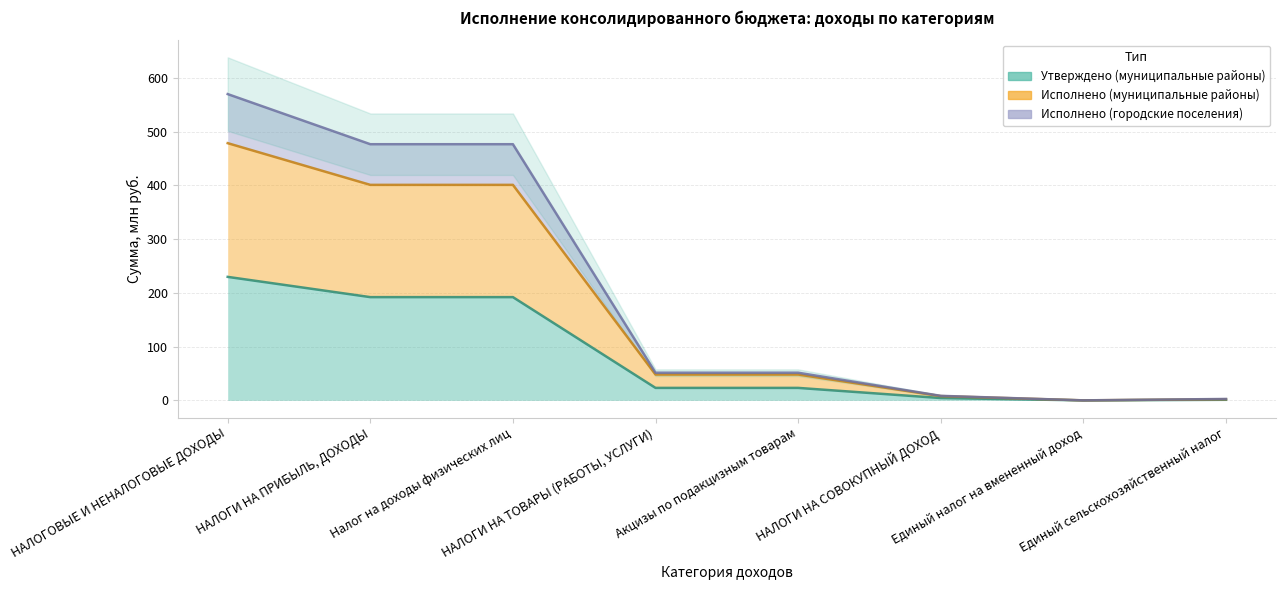

At which category is the sum across all series the highest?

НАЛОГОВЫЕ И НЕНАЛОГОВЫЕ ДОХОДЫ